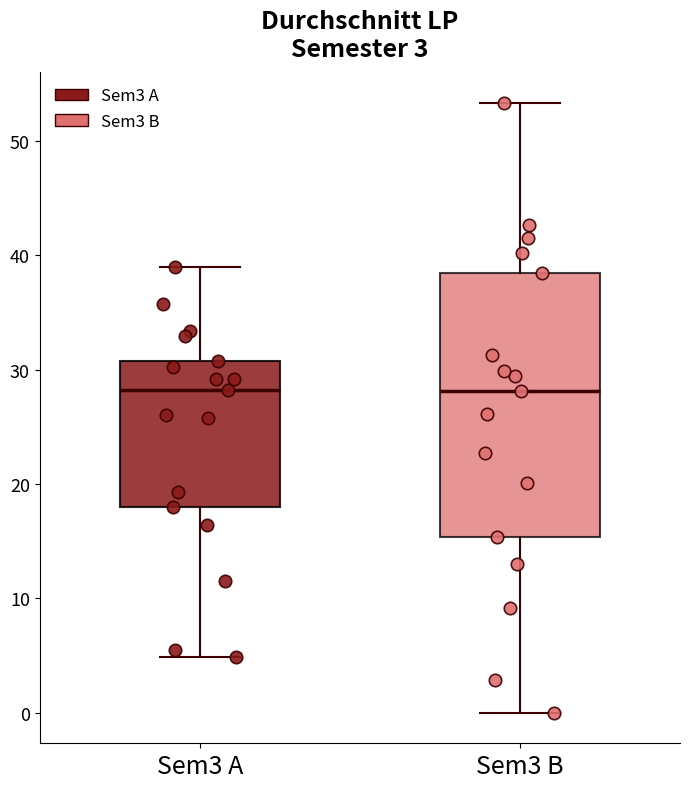

Comparing the boxes themselves (not the whiskers), which one is the tallest?

Sem3 B